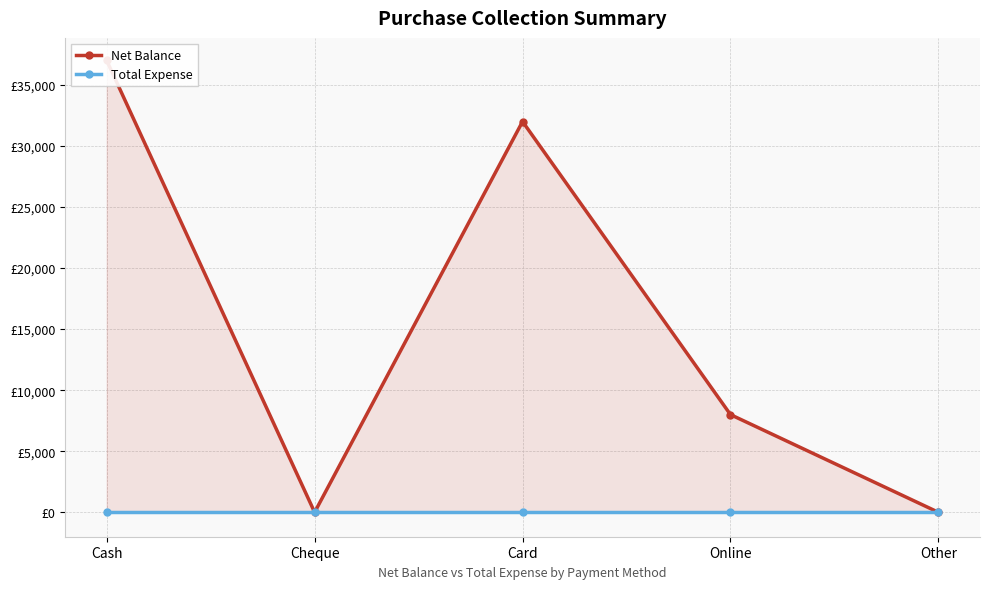

True or false: Total Expense has more than 1 points higher than both neighbors.

False